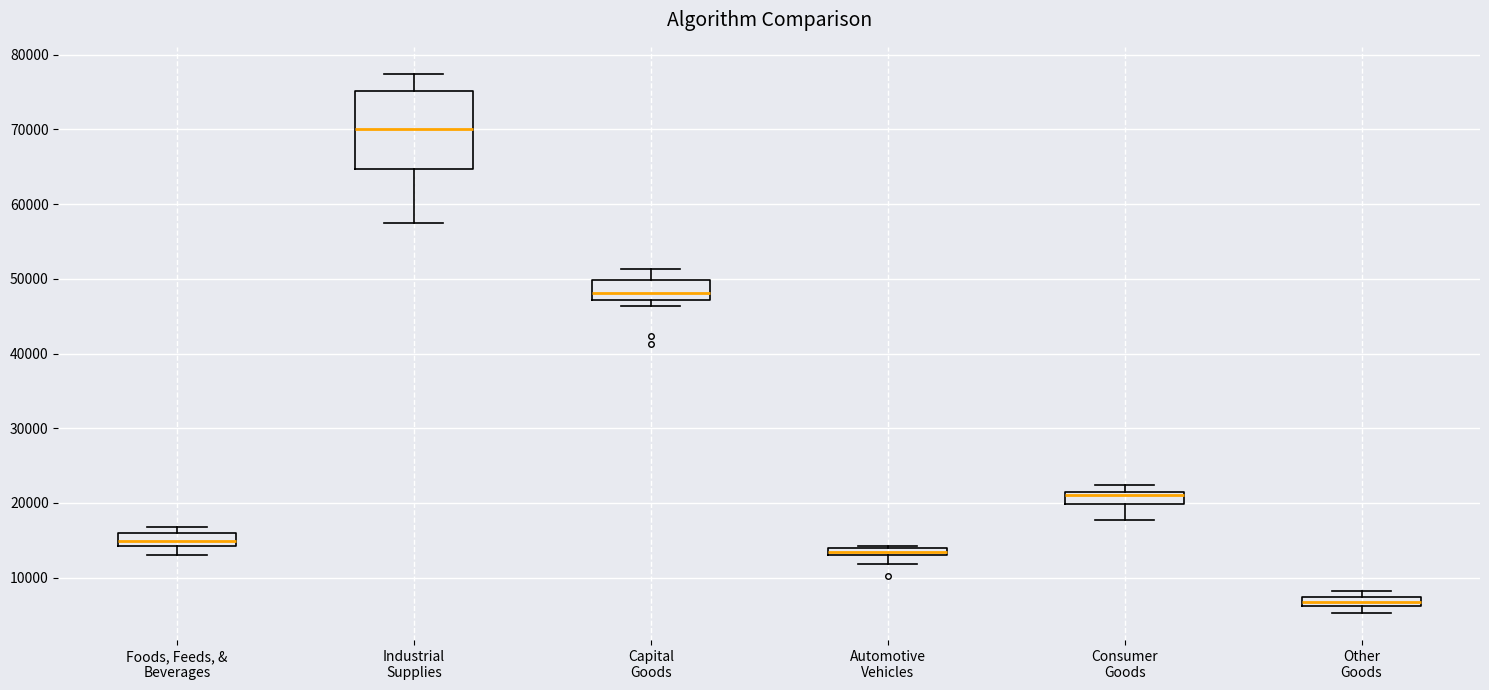

Which box is the tallest, from its lower edge to its upper edge?

Industrial Supplies